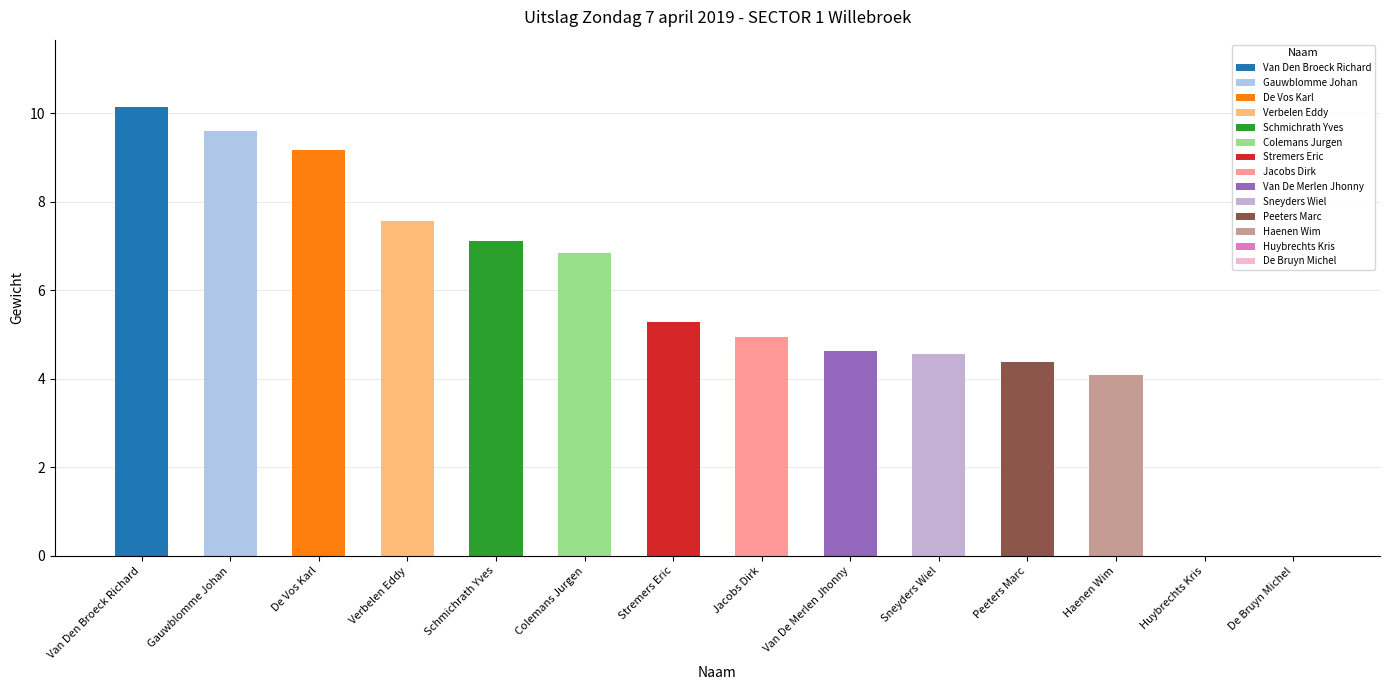

How many data points are less than 5?

7